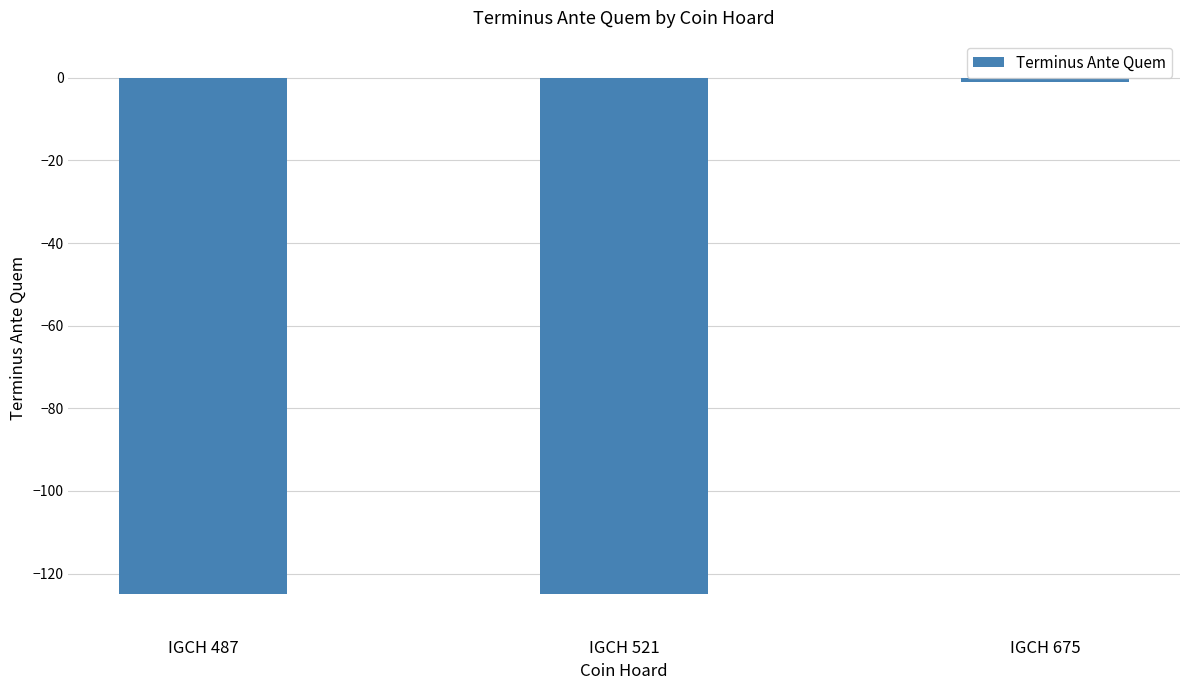

Reading right to left, what are all the values shown in this chart?

IGCH 675=-1	IGCH 521=-125	IGCH 487=-125